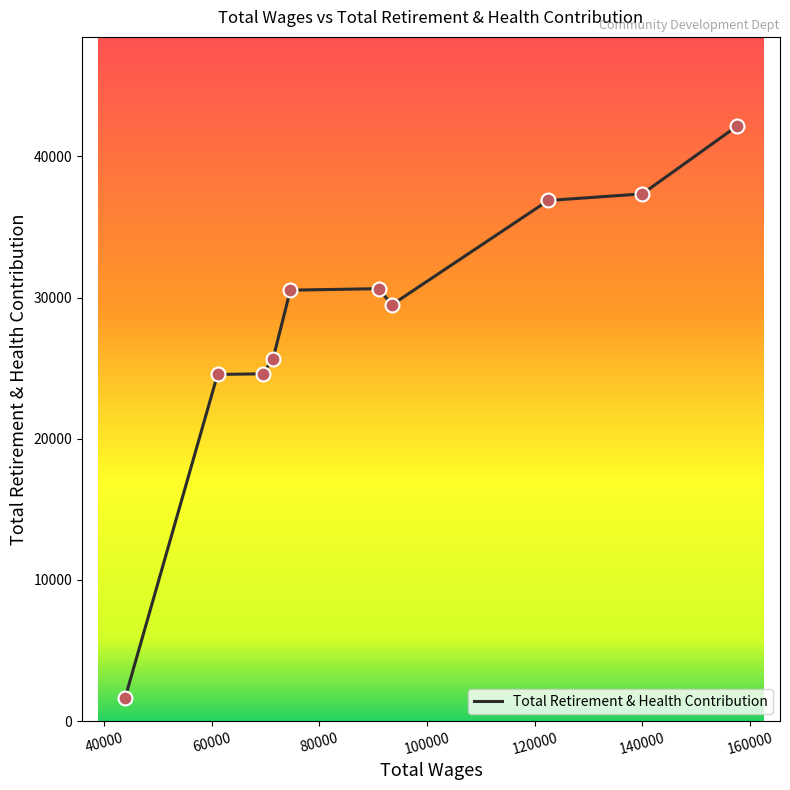

Between 74590.0 and 61071.0, which is larger?

74590.0